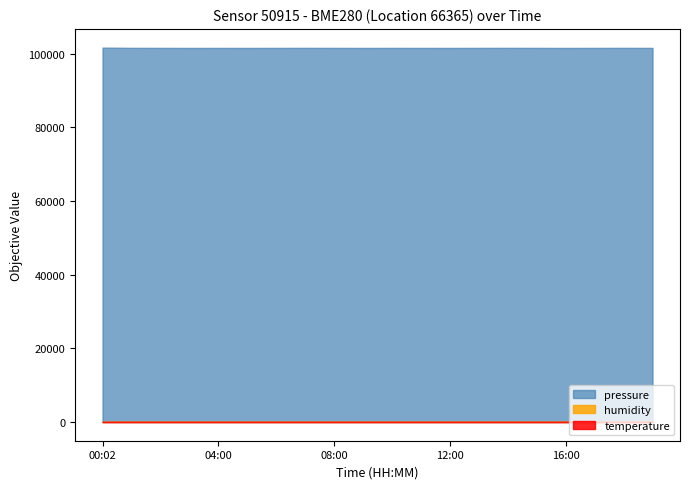

Rank the series by their maximum value, from lowest to highest.

temperature, humidity, pressure